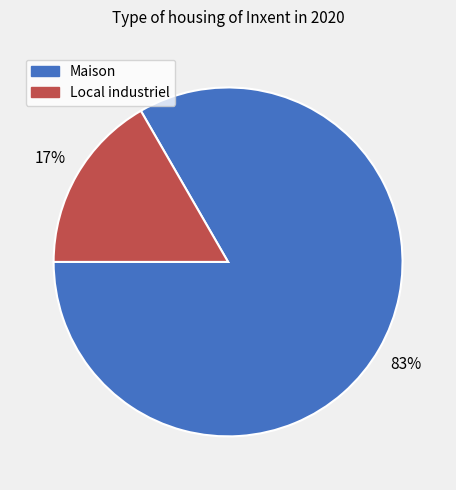

Is there a majority slice in this chart?

Yes